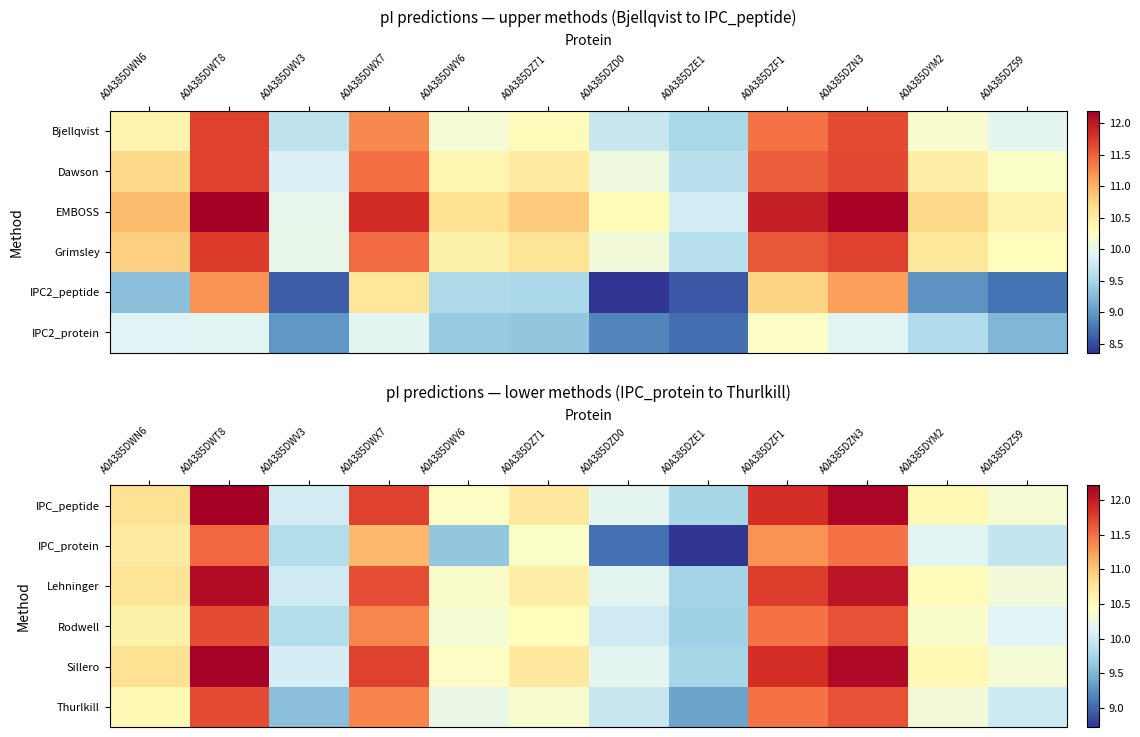

At which category is the sum across all series the highest?

A0A385DWT8